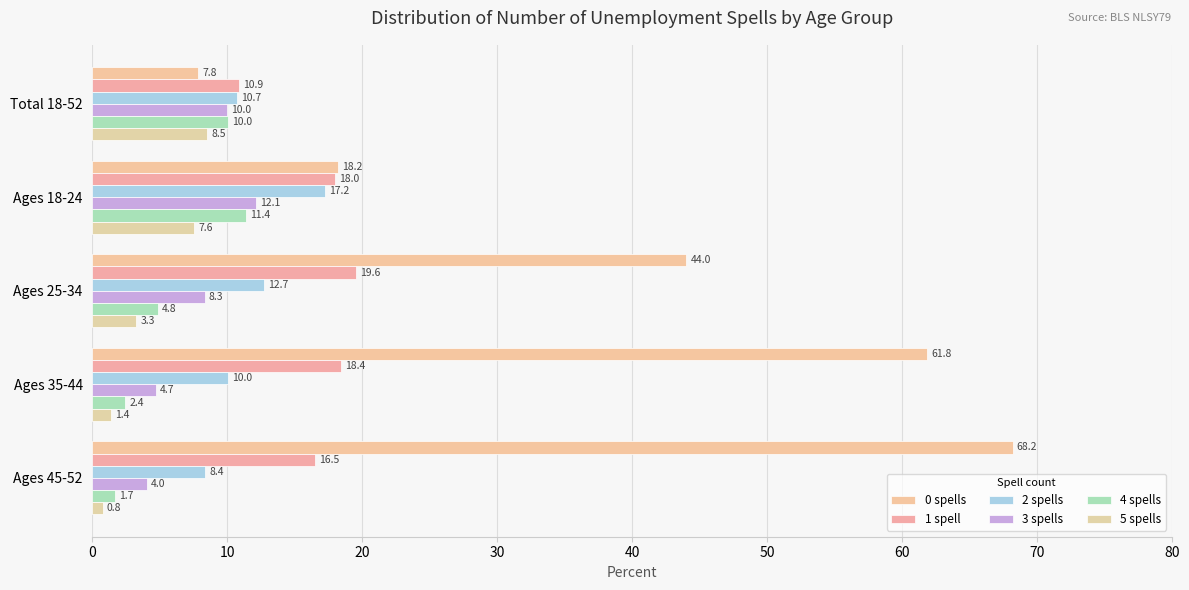

How many values in the 4 spells series are below 4?

2